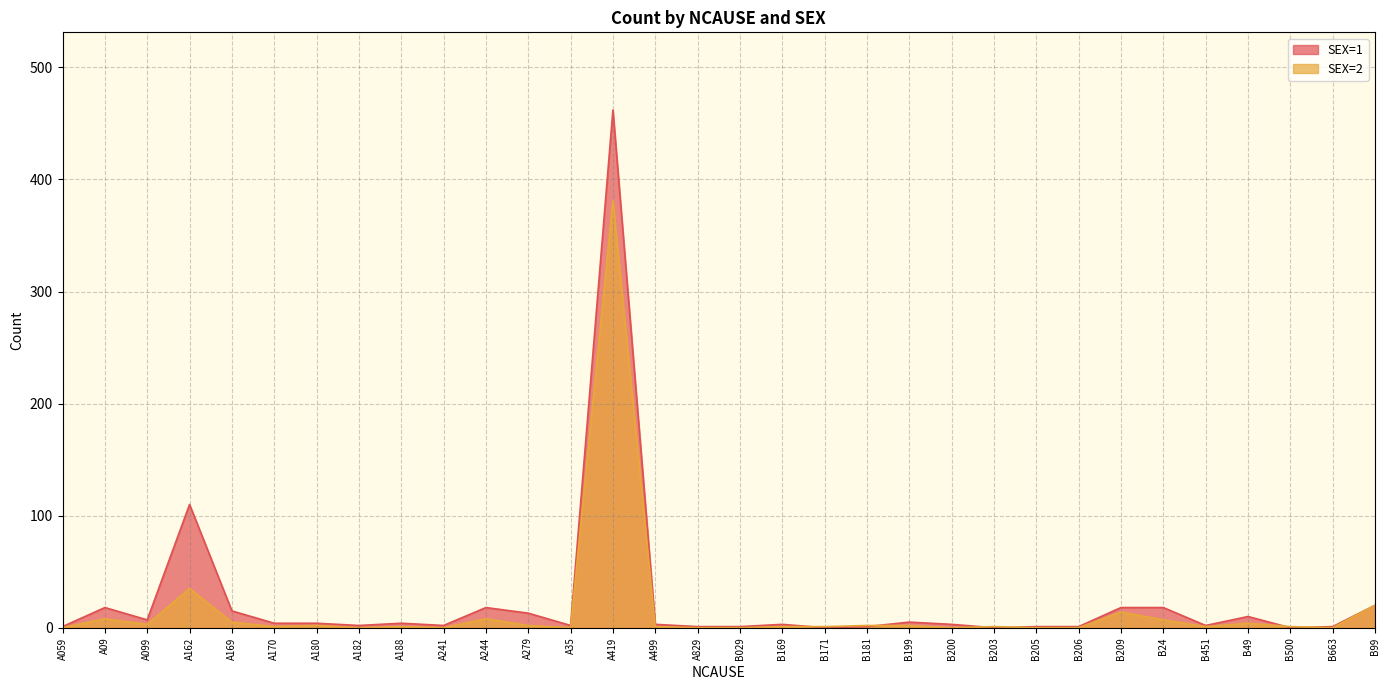

What is the average value of the 2 series?

16